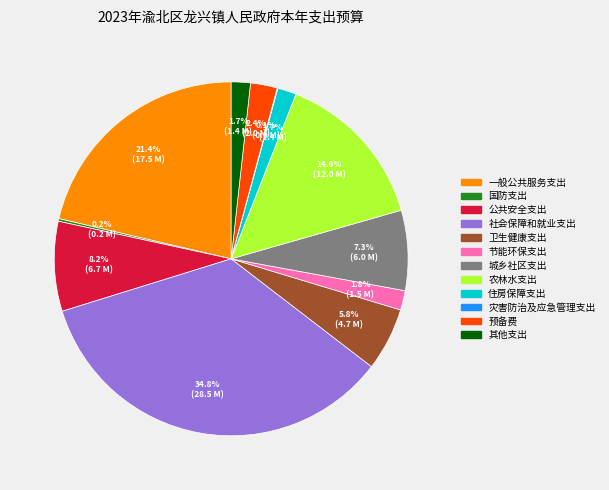

Does 其他支出 account for over 50% of the chart?

No